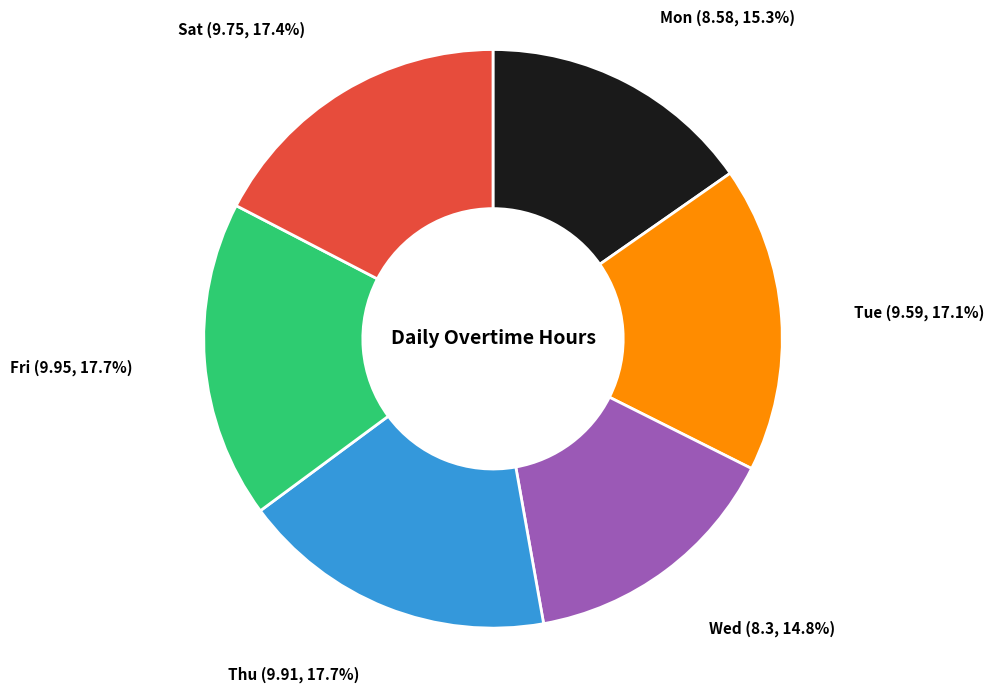

Count the number of slices in the pie.

6